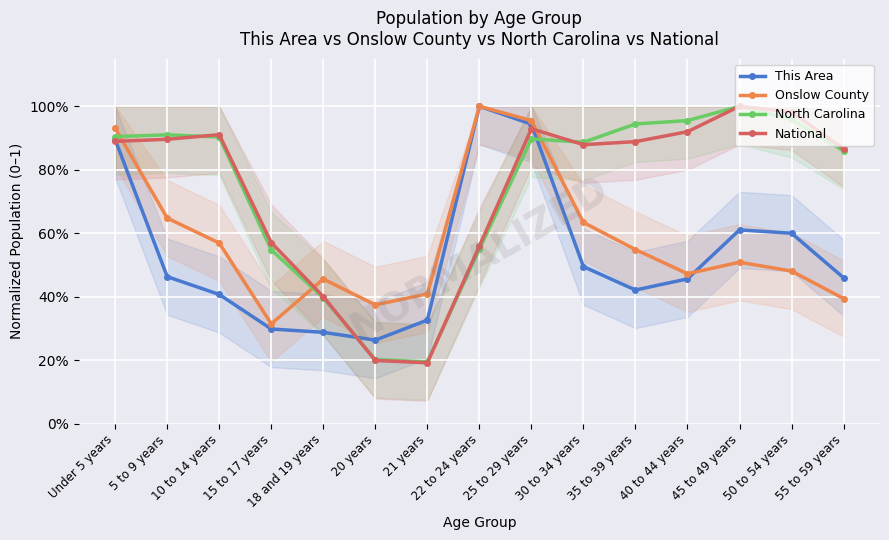

Is it true that North Carolina equals 0.2 at 21 years?

True